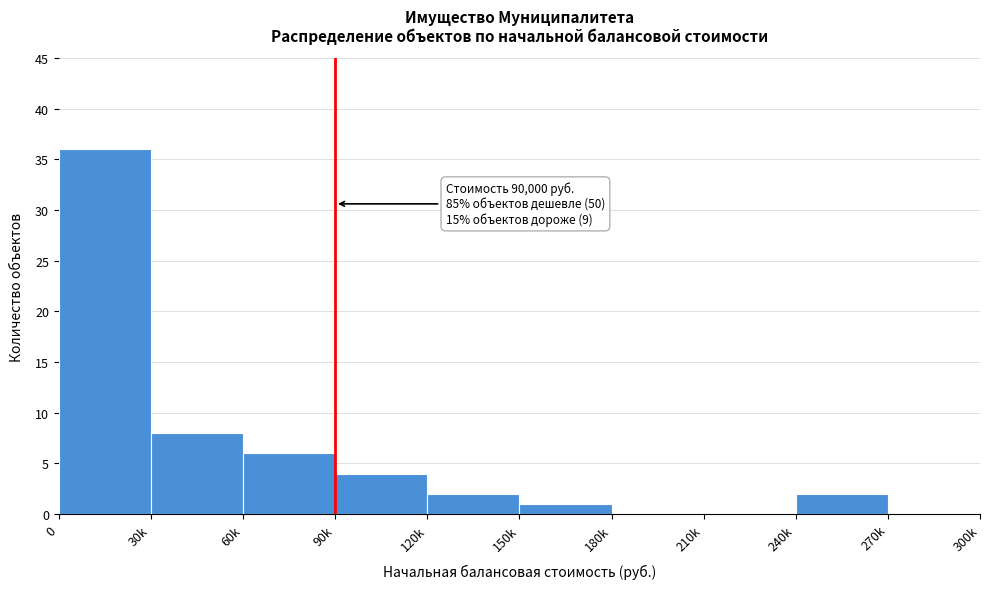

Reading left to right, list all the values displayed in this chart.

0=36	30k=8	60k=6	90k=4	120k=2	150k=1	180k=0	210k=0	240k=2	270k=0